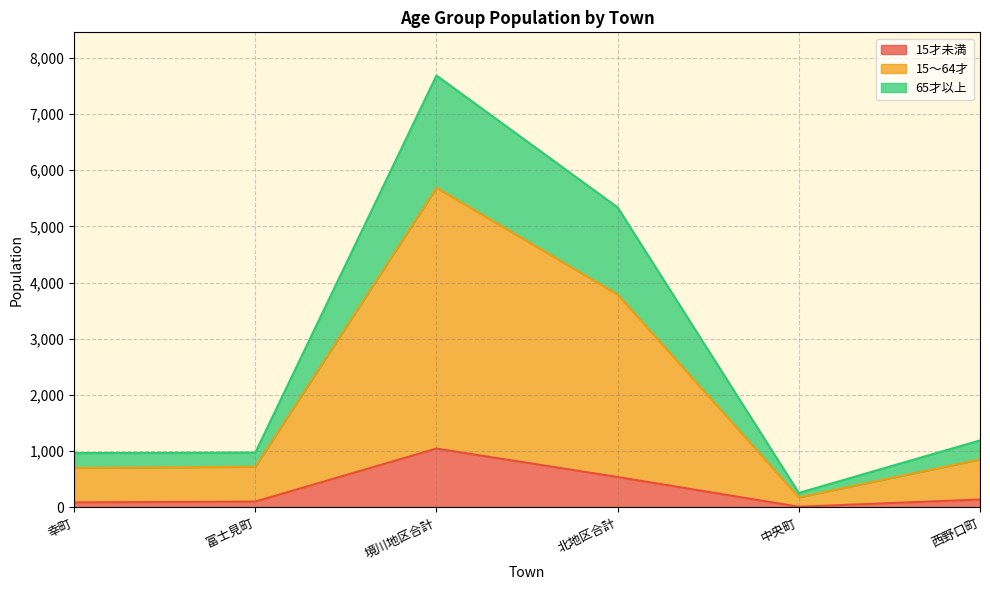

List the labels in order of 65才以上 value, smallest first.

中央町, 幸町, 富士見町, 西野口町, 北地区合計, 境川地区合計